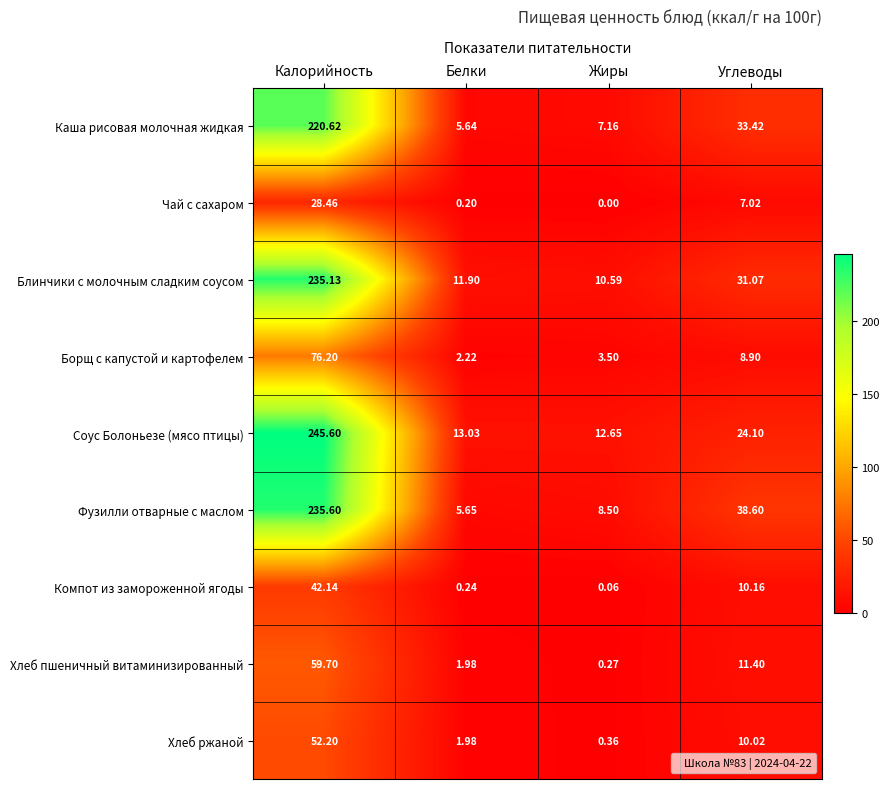

Which category has the highest value across all series?

Калорийность